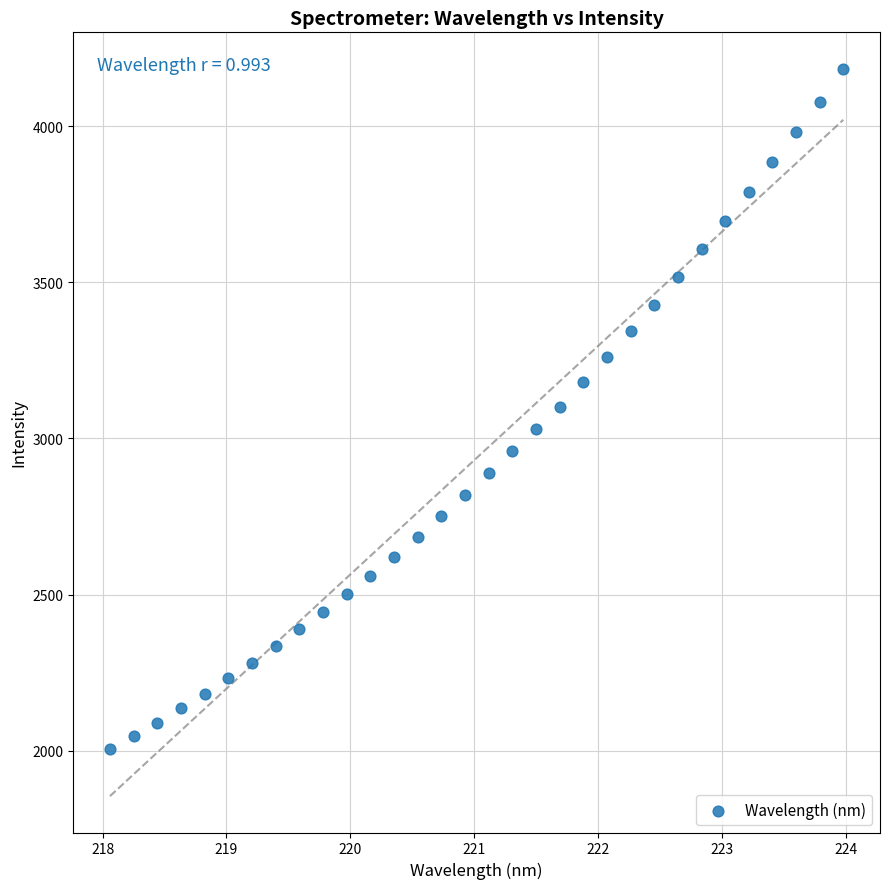

What is the range of Y values (max minus min)?

2179.0